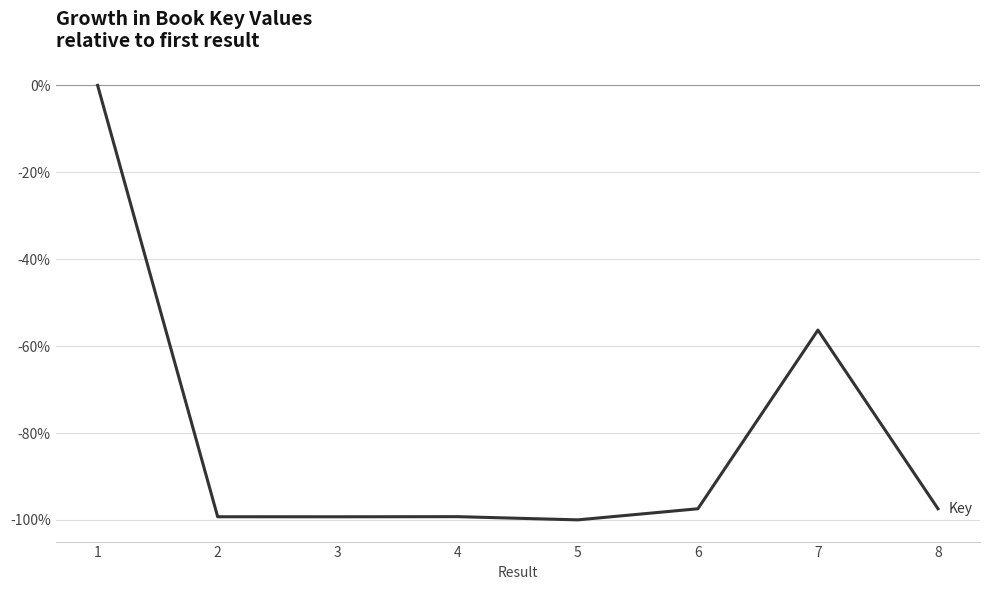

What is the minimum value shown in the chart?

-100.0